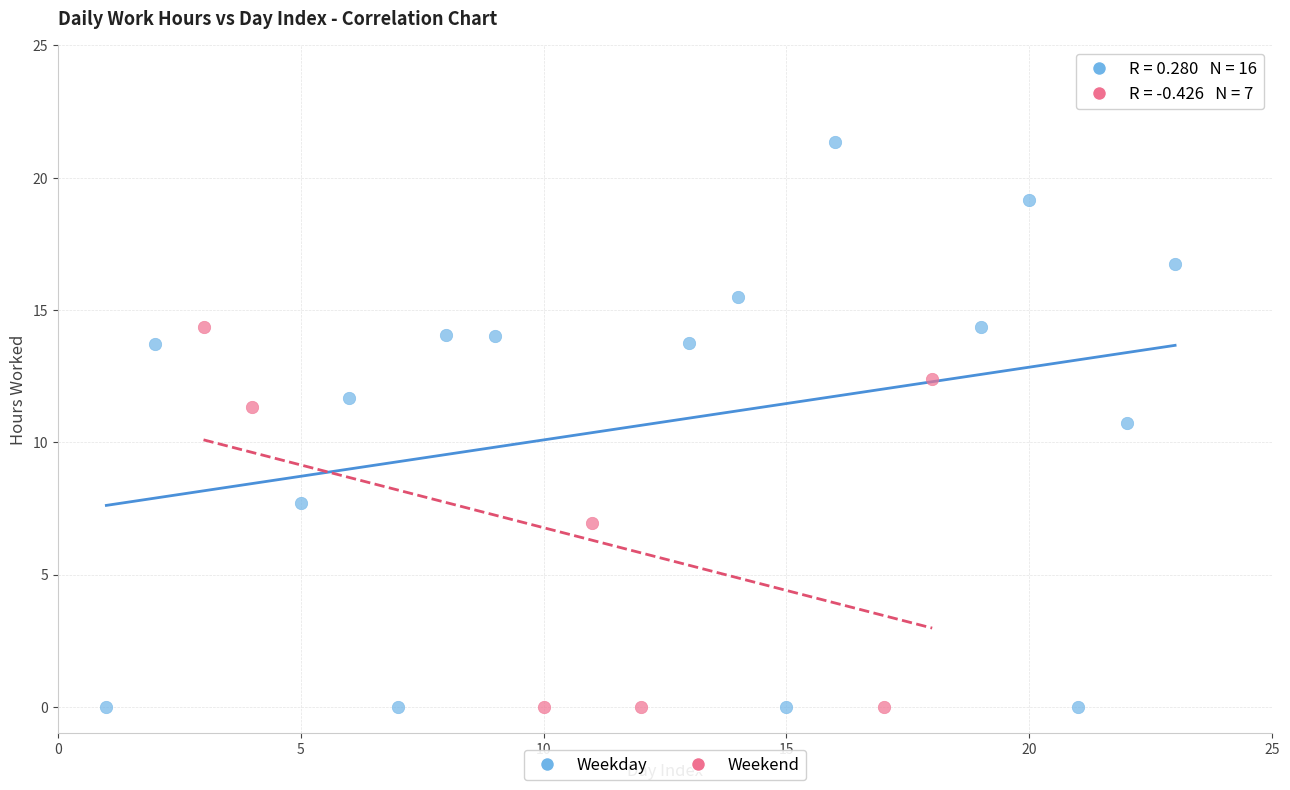

Which series has the largest Y range (max minus min)?

Weekday